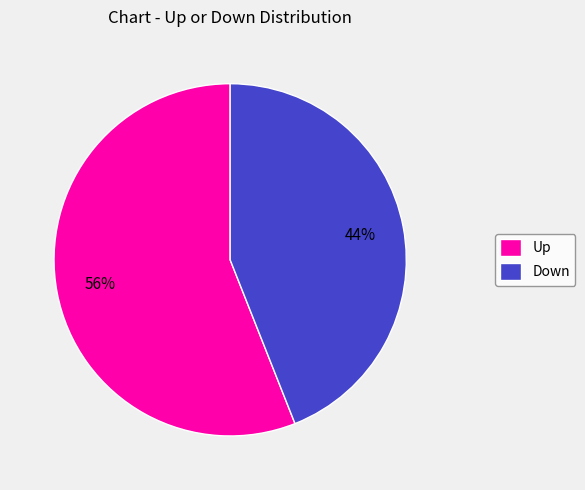

To the nearest percent, what portion does Down represent?

44%